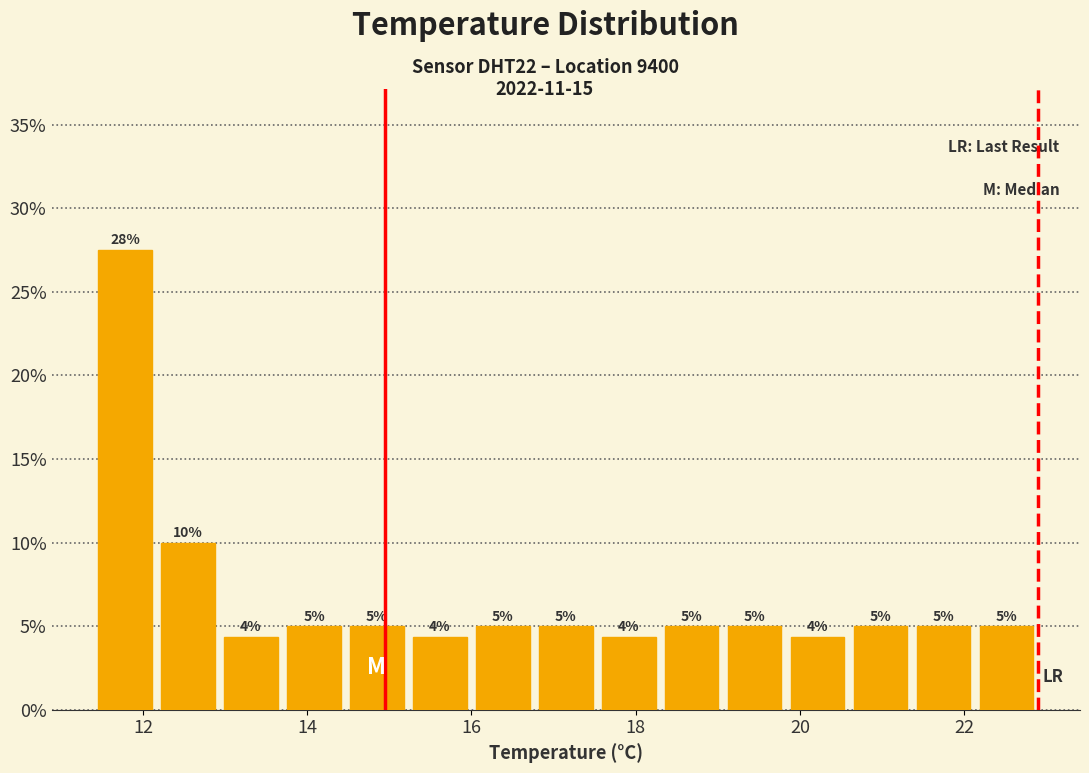

Around what value on the x-axis is the tallest bar? Give the approximate position of its centre, as read against the axis.

11.8